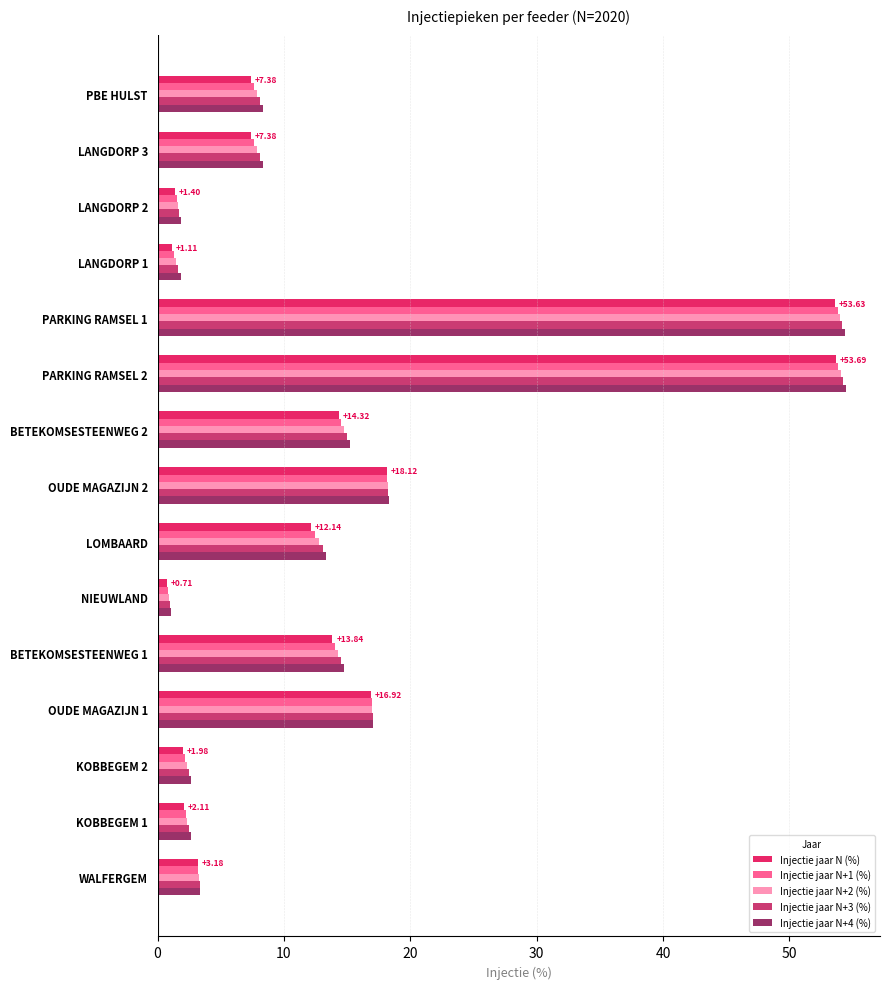

What is the sum of all Injectie jaar N+3 (%) values?

215.1